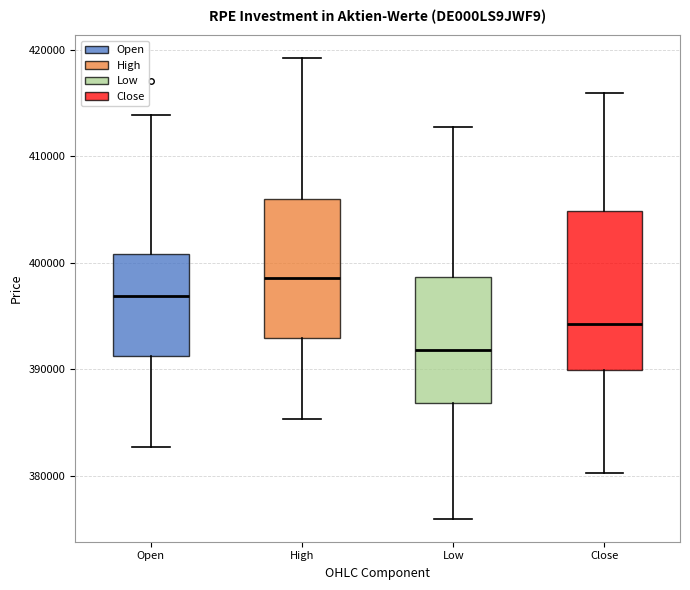

Reading left to right, transcribe this box plot: for each box, give where its median line is, the range the box spans, and where its two whiskers end, as read against the y-axis. The values are not printed on the chart, so give them approximately, as read against the axis.

Open: median 397000, box 391000 to 401000, whiskers 383000 to 414000
High: median 399000, box 393000 to 406000, whiskers 385000 to 419000
Low: median 392000, box 387000 to 399000, whiskers 376000 to 413000
Close: median 394000, box 390000 to 405000, whiskers 380000 to 416000